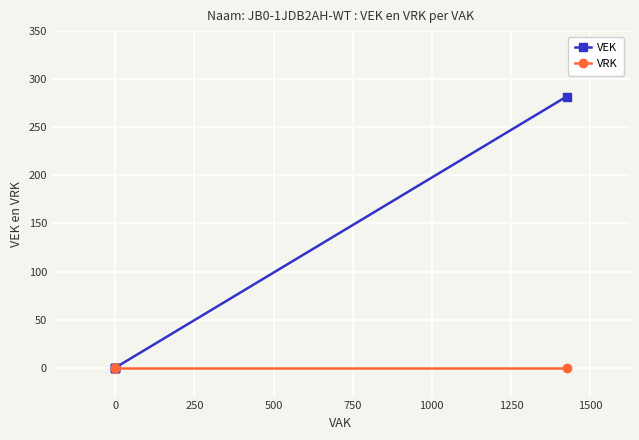

True or false: VEK has more than 2 points higher than both neighbors.

False